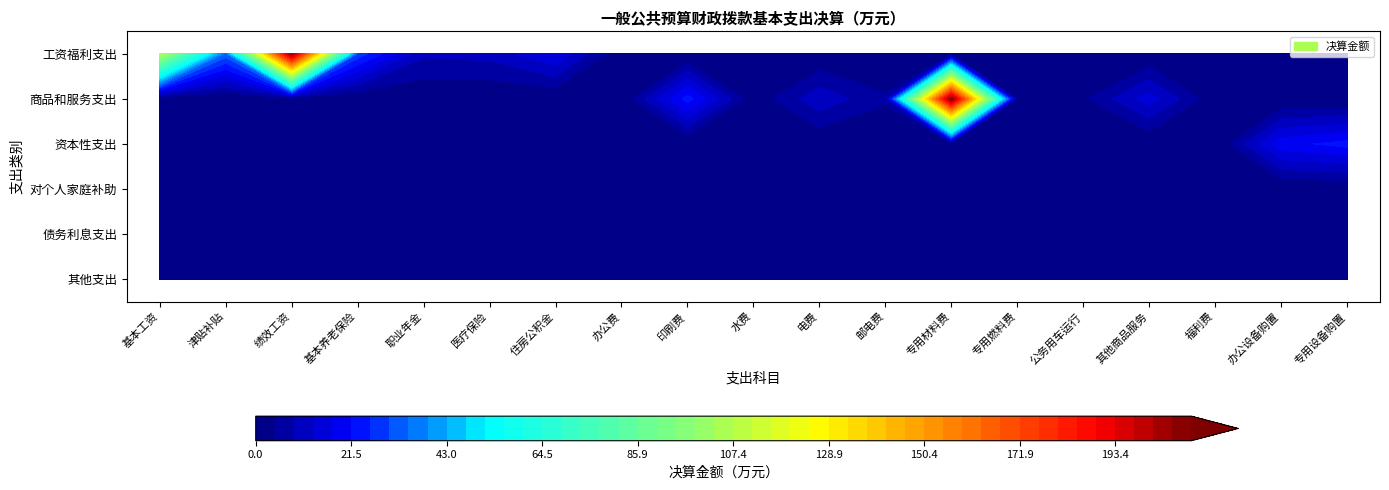

Reading right to left, extract all data points from this chart.

基本工资: 5=0.0	4=0.0	3=0.0	2=0.0	1=0.0	0=107.6
津贴补贴: 5=0.0	4=0.0	3=0.0	2=0.0	1=0.0	0=32.7
绩效工资: 5=0.0	4=0.0	3=0.0	2=0.0	1=0.0	0=205.8
基本养老保险: 5=0.0	4=0.0	3=0.0	2=0.0	1=0.0	0=28.7
职业年金: 5=0.0	4=0.0	3=0.0	2=0.0	1=0.0	0=9.4
医疗保险: 5=0.0	4=0.0	3=0.0	2=0.0	1=0.0	0=10.2
住房公积金: 5=0.0	4=0.0	3=0.0	2=0.0	1=0.0	0=17.4
办公费: 5=0.0	4=0.0	3=0.0	2=0.0	1=0.6	0=0.0
印刷费: 5=0.0	4=0.0	3=0.0	2=0.0	1=23.4	0=0.0
水费: 5=0.0	4=0.0	3=0.0	2=0.0	1=1.2	0=0.0
电费: 5=0.0	4=0.0	3=0.0	2=0.0	1=11.7	0=0.0
邮电费: 5=0.0	4=0.0	3=0.0	2=0.0	1=5.0	0=0.0
专用材料费: 5=0.0	4=0.0	3=0.0	2=0.0	1=209.6	0=0.0
专用燃料费: 5=0.0	4=0.0	3=0.0	2=0.0	1=3.2	0=0.0
公务用车运行: 5=0.0	4=0.0	3=0.0	2=0.0	1=3.6	0=0.0
其他商品服务: 5=0.0	4=0.0	3=0.0	2=0.0	1=15.0	0=0.0
福利费: 5=0.0	4=0.0	3=0.0	2=0.0	1=1.0	0=0.0
办公设备购置: 5=0.0	4=0.0	3=0.0	2=19.9	1=0.0	0=0.0
专用设备购置: 5=0.0	4=0.0	3=0.0	2=23.2	1=0.0	0=0.0